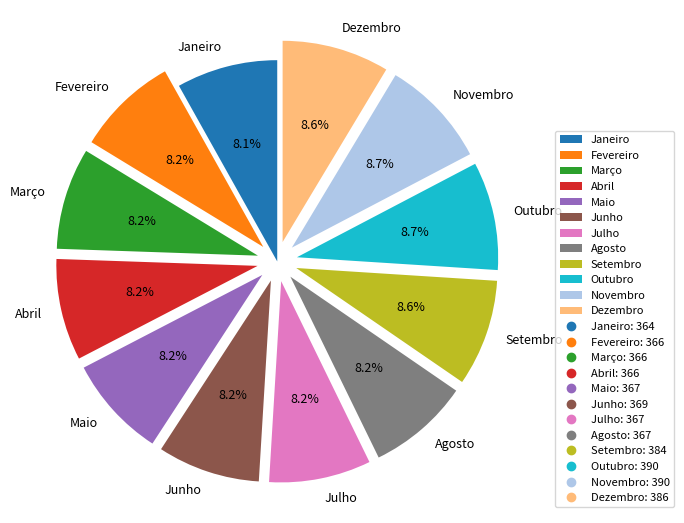

To the nearest percent, what is the average slice percentage?

8%